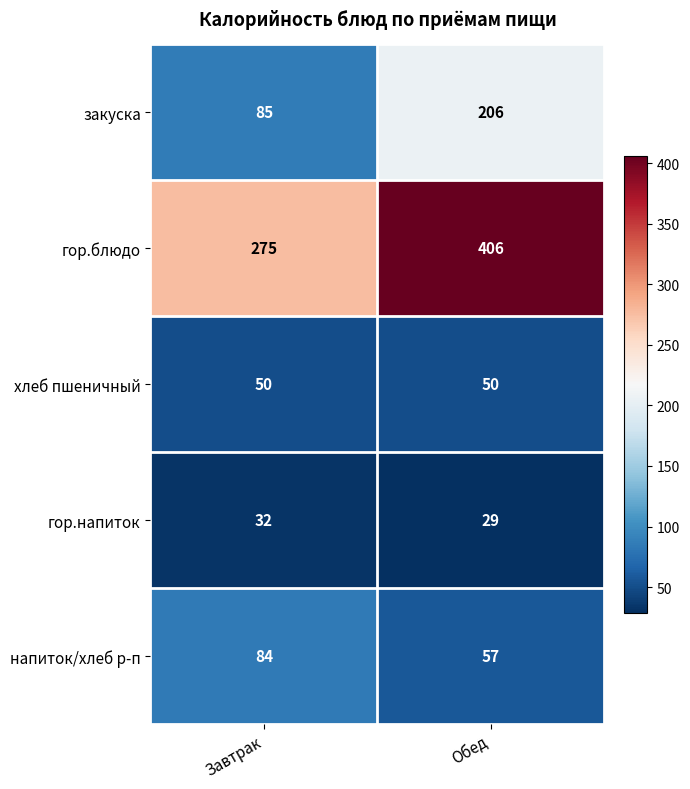

Rank the series by their maximum value, from lowest to highest.

гор.напиток, хлеб пшеничный, напиток/хлеб р-п, закуска, гор.блюдо